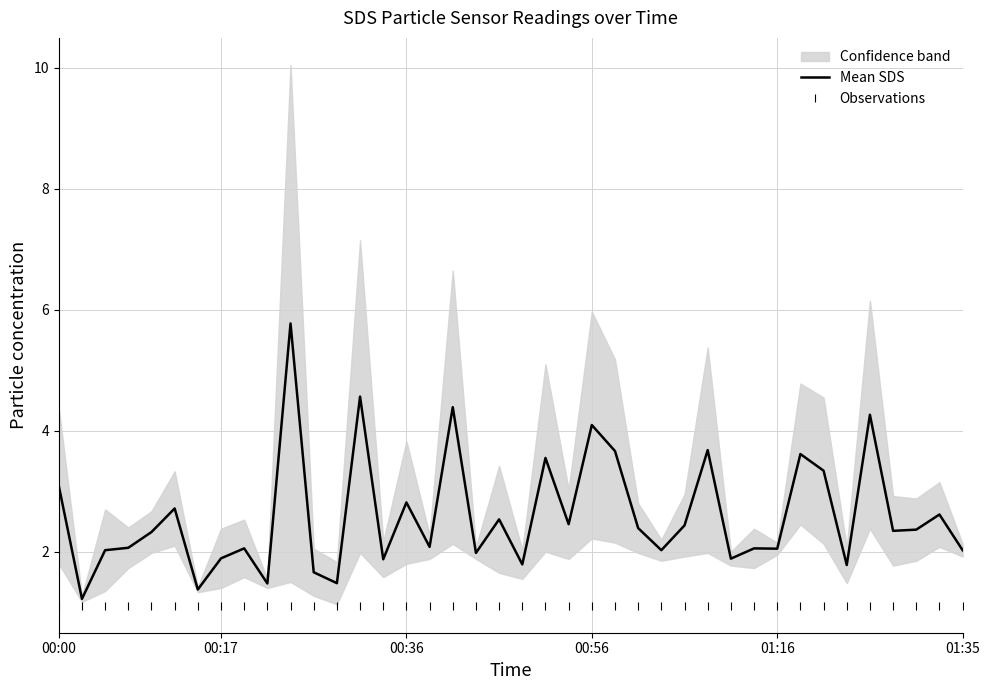

True or false: Observations and Mean SDS intersect in this chart.

False